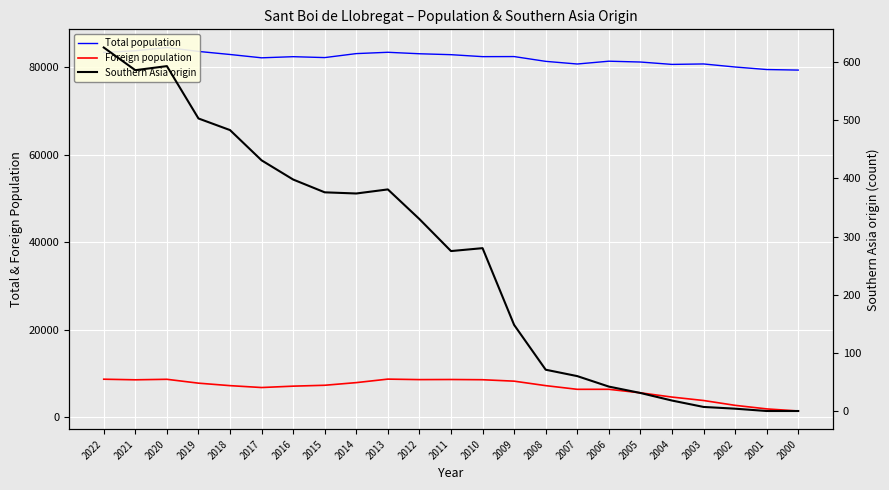

What is the value of the Total population point at the 6th from the left?

82142